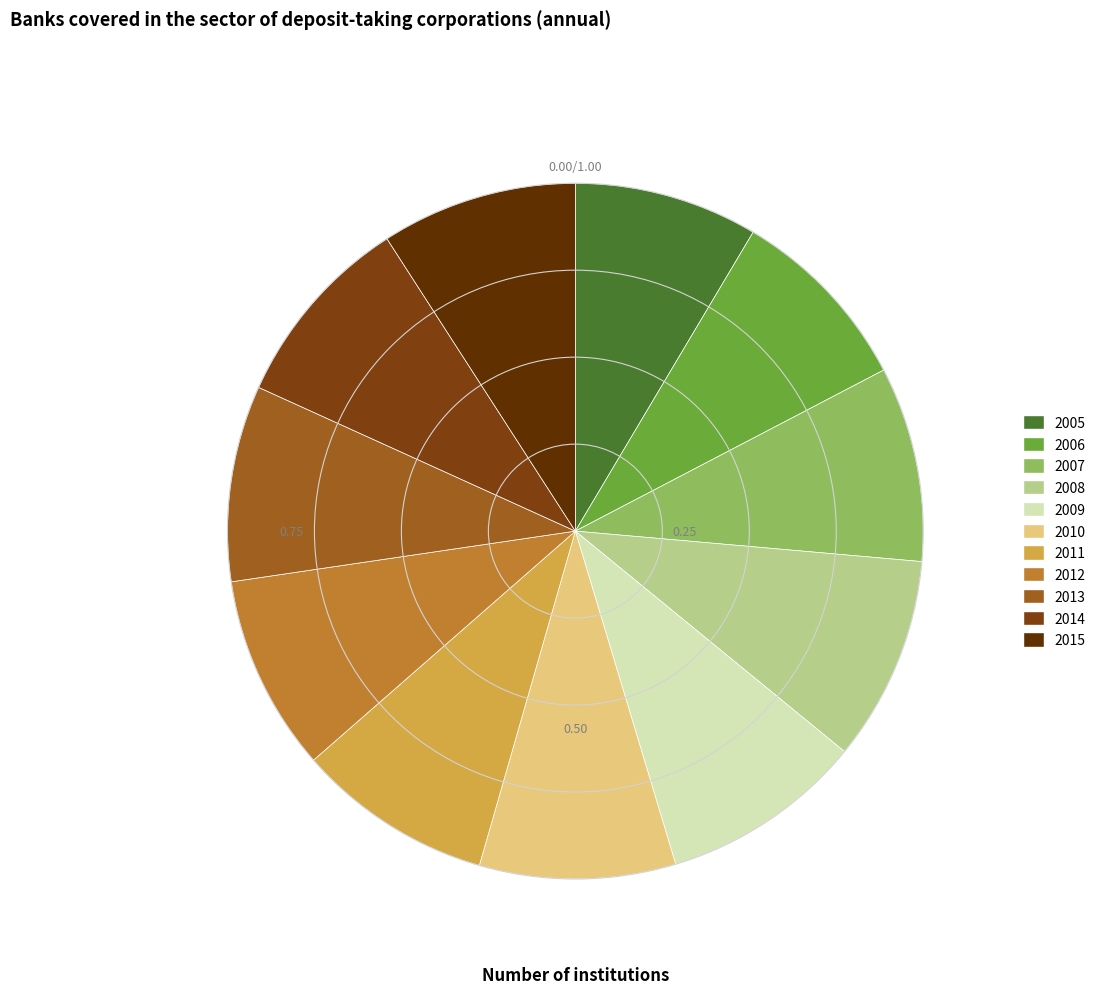

What is the largest slice in the pie chart?

2008